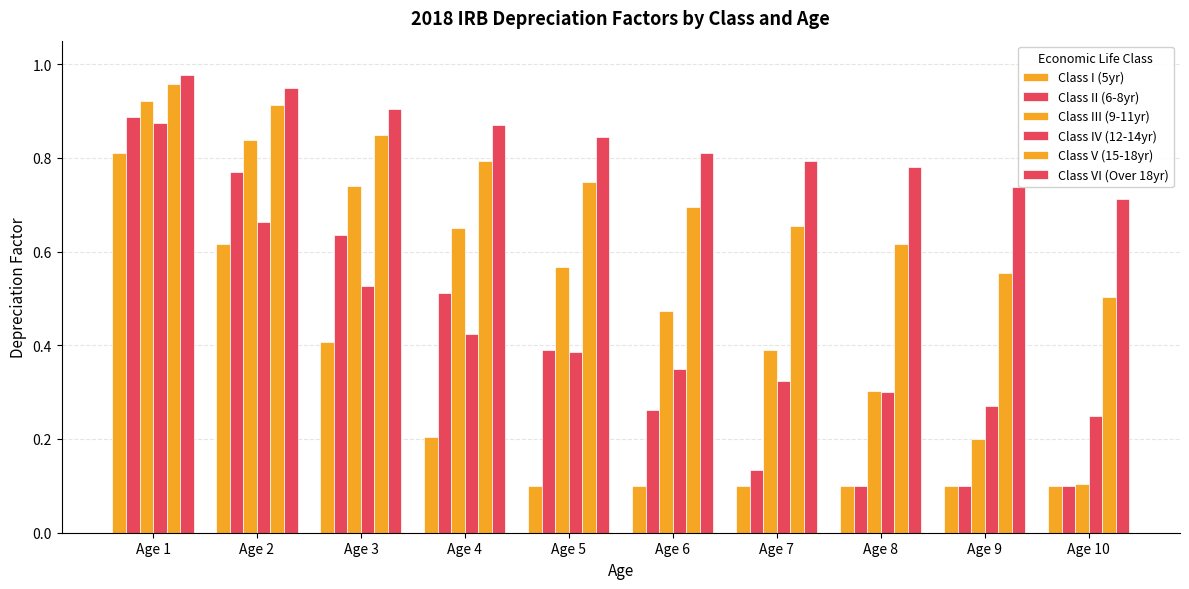

What is the sum of all Class IV (12-14yr) values?

4.4